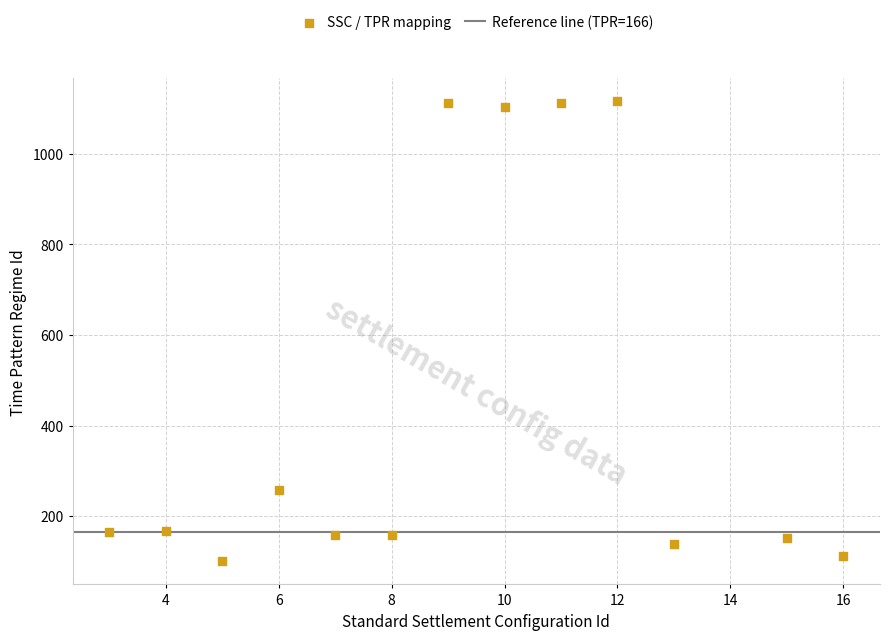

What Y value in the scatter plot is closest to 608?

257